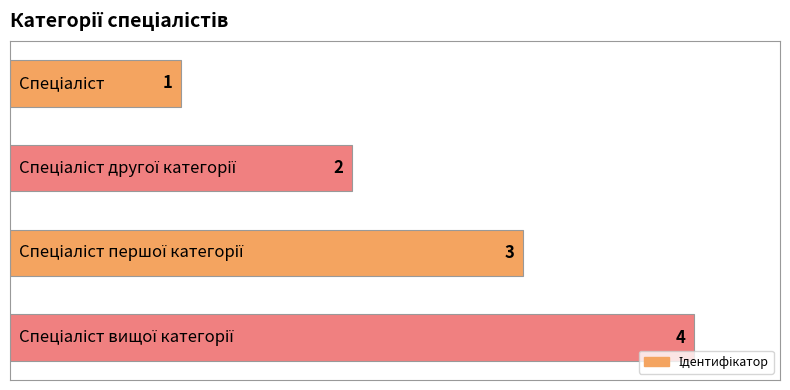

Count the values in the range 2 to 4.

3